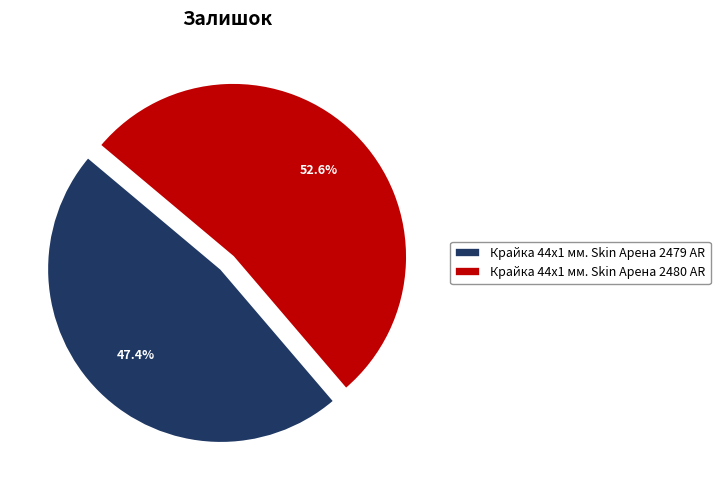

To the nearest percent, what is the average slice percentage?

50%